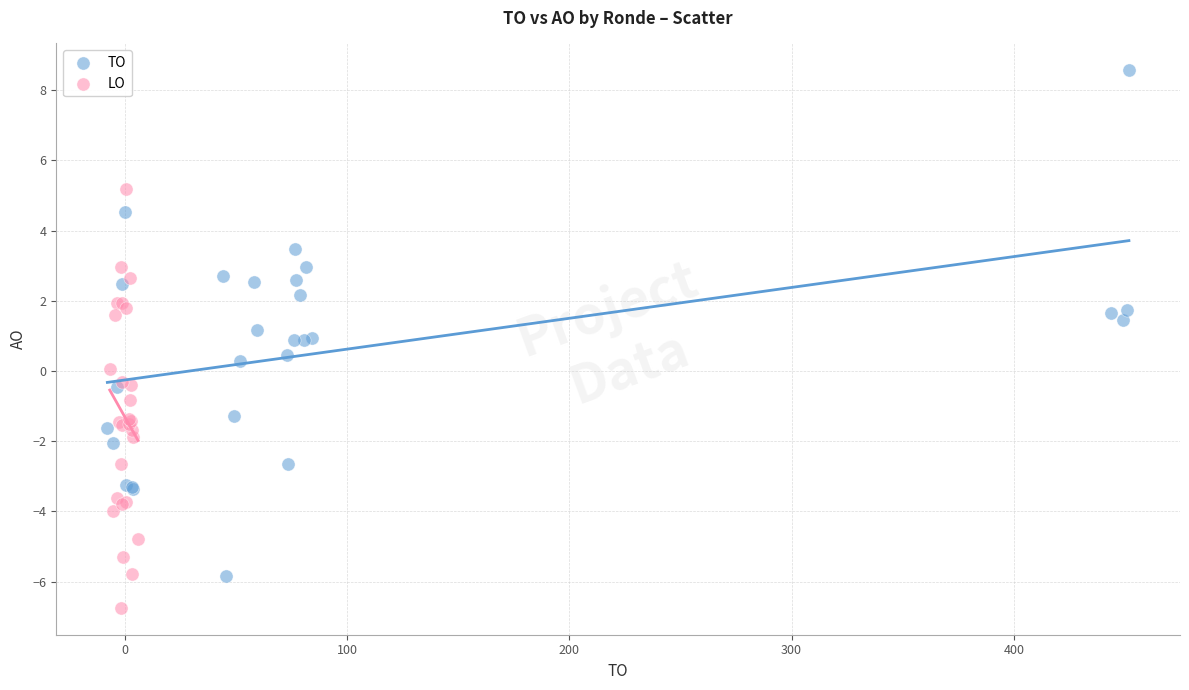

Which series contains the highest Y value?

TO